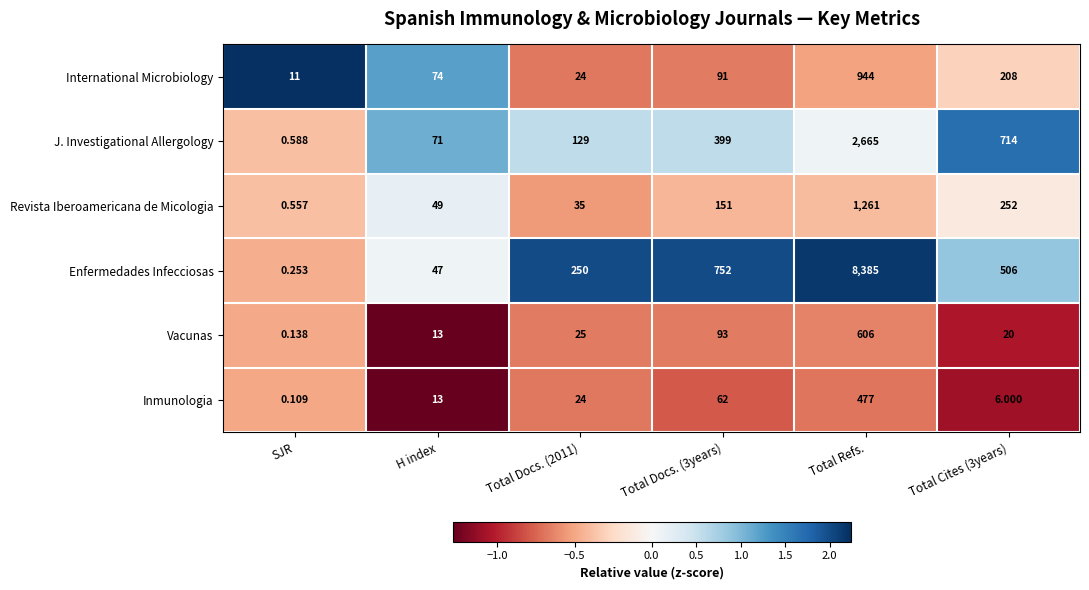

Which label corresponds to the largest value in the chart?

Total Refs.